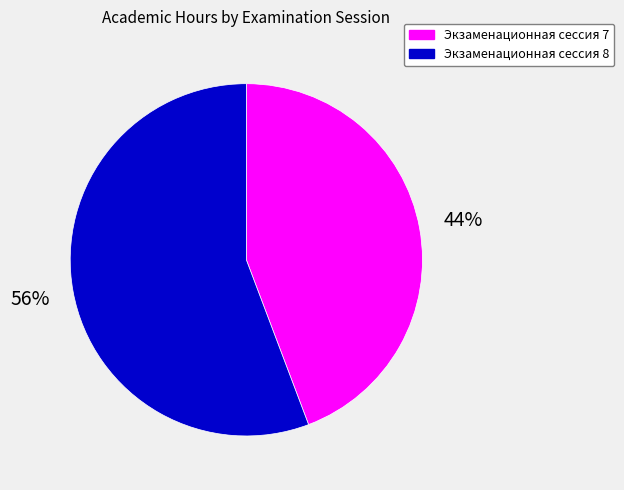

What is the ratio of the value at Экзаменационная сессия 7 to the value at Экзаменационная сессия 8?

0.8